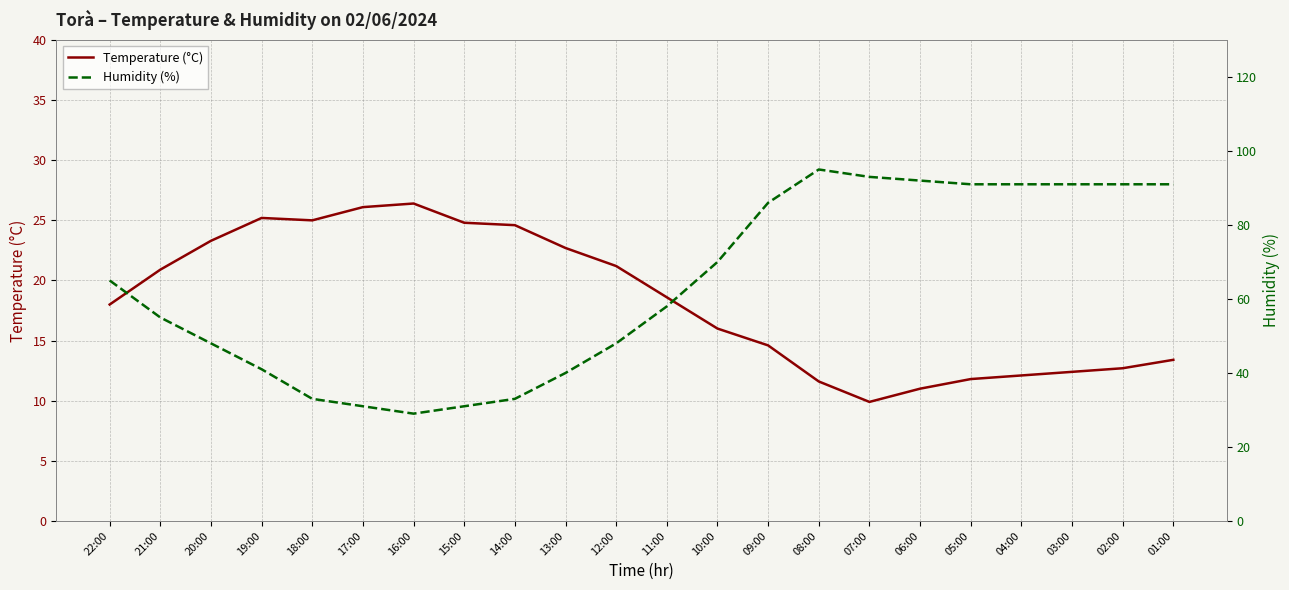

Reading right to left, what are all the values shown in this chart?

Temperature (°C): 13.4	12.7	12.4	12.1	11.8	11.0	9.9	11.6	14.6	16.0	18.6	21.2	22.7	24.6	24.8	26.4	26.1	25.0	25.2	23.3	20.9	18.0
Humidity (%): 91.0	91.0	91.0	91.0	91.0	92.0	93.0	95.0	86.0	70.0	58.0	48.0	40.0	33.0	31.0	29.0	31.0	33.0	41.0	48.0	55.0	65.0